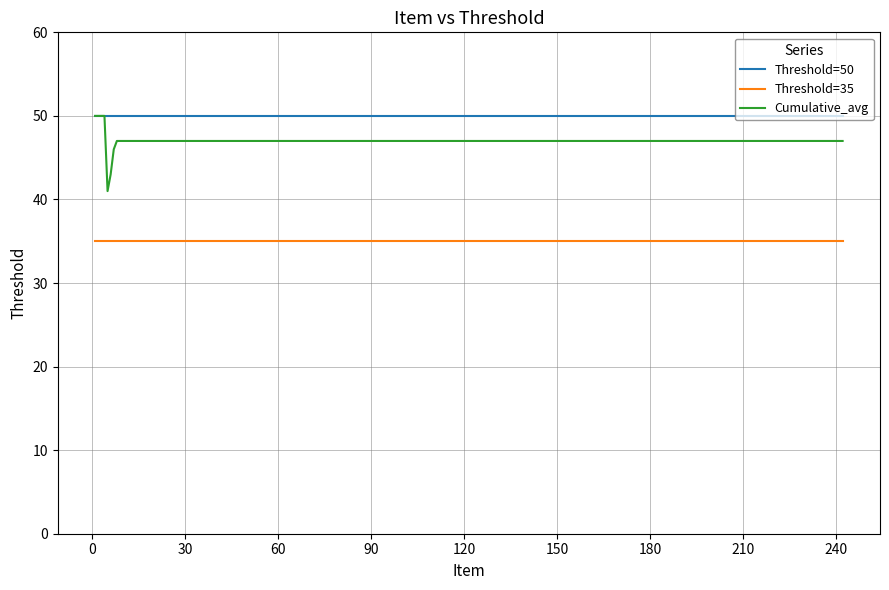

What is the maximum value shown in the chart?

50